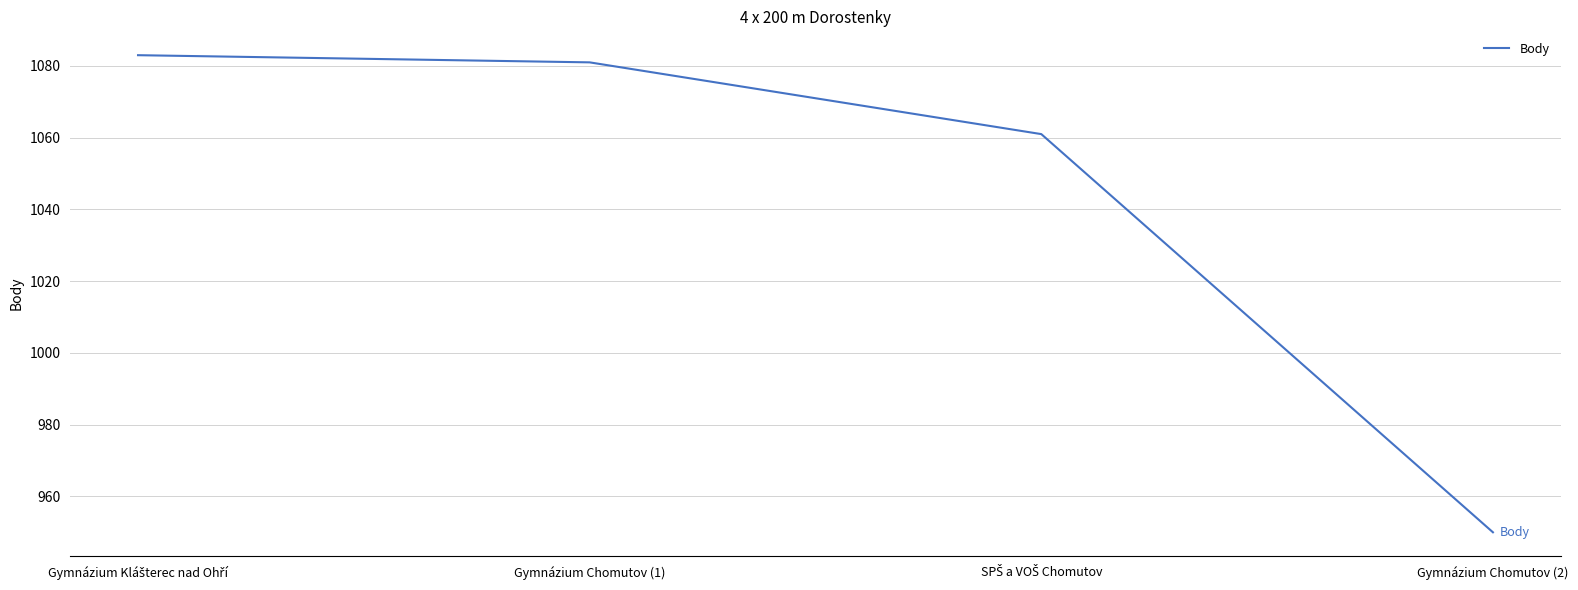

True or false: the data has more than 2 interior local peaks.

False